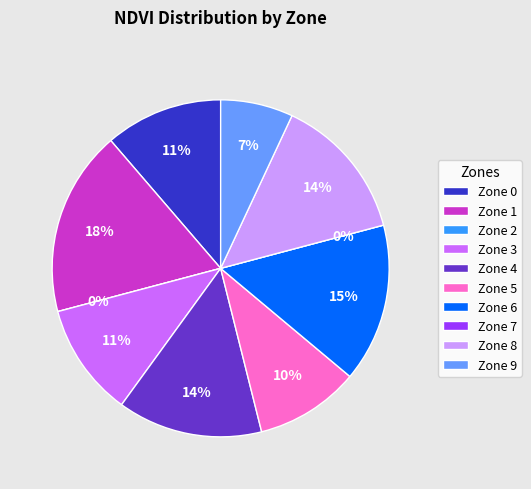

Is Zone 7 the majority of the pie?

No